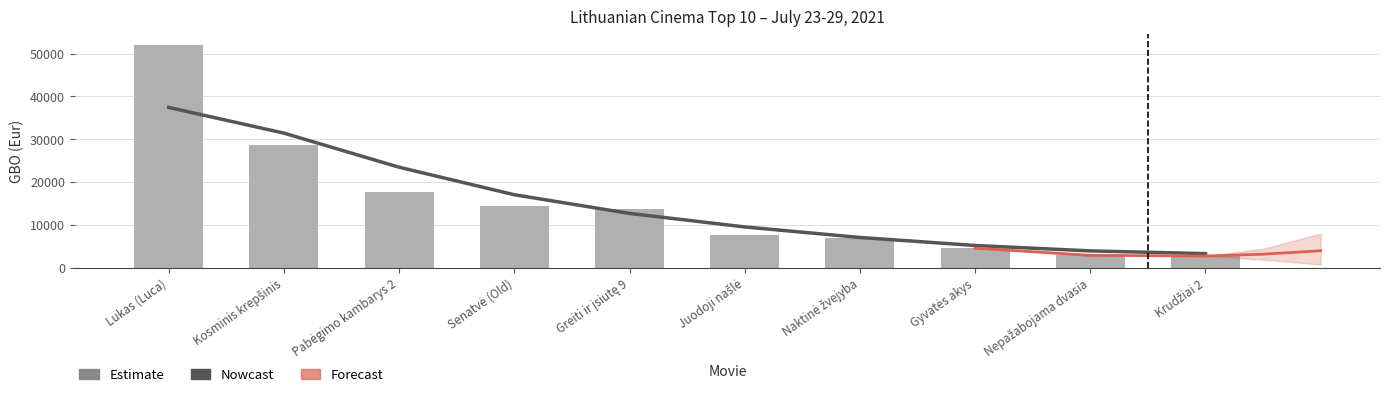

At which label is GBO (Eur) closest to 27393?

Kosminis krepšinis